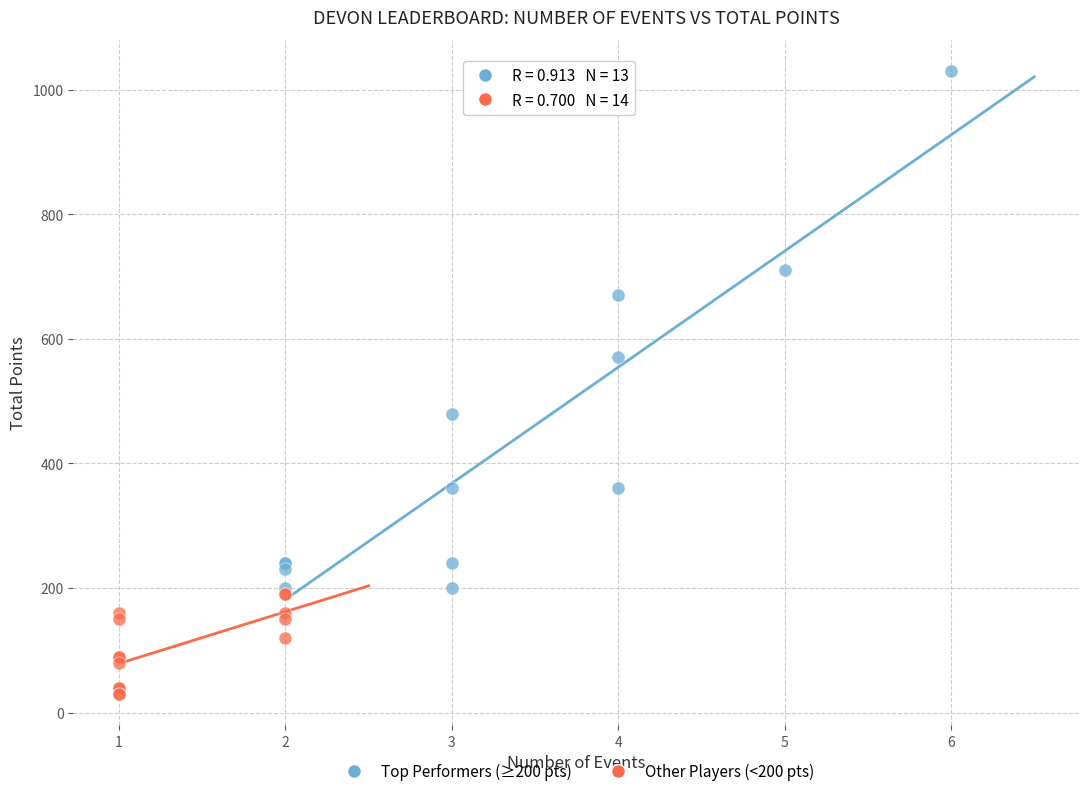

Which series has the widest spread of Y values?

Top Performers (≥200 pts)